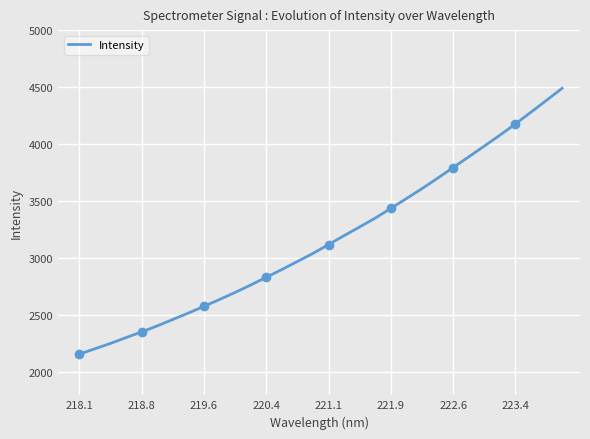

What is the minimum value for Intensity?

2160.1